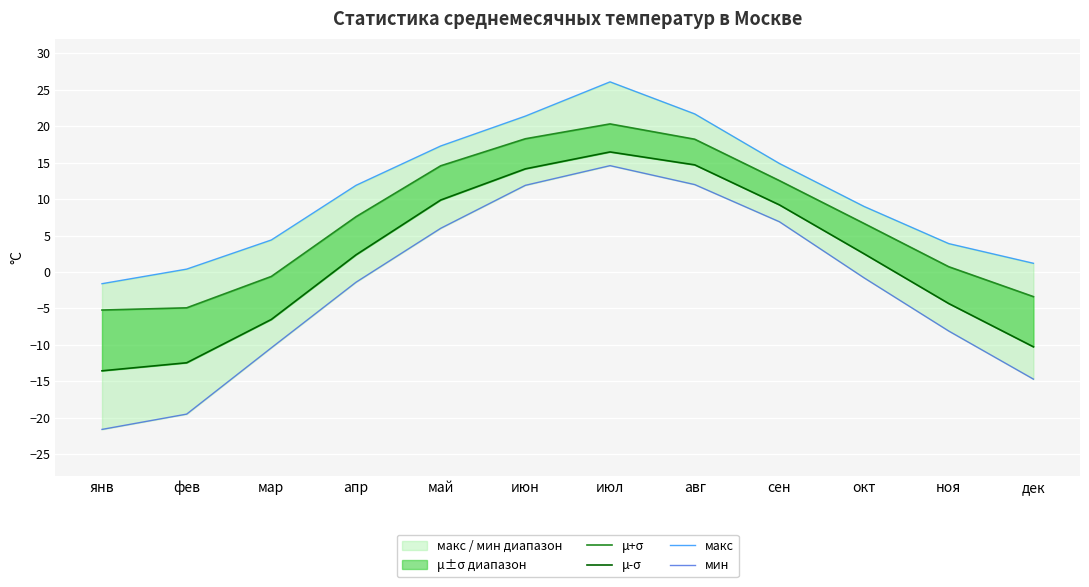

Which category has the lowest value in the μ-σ series?

янв